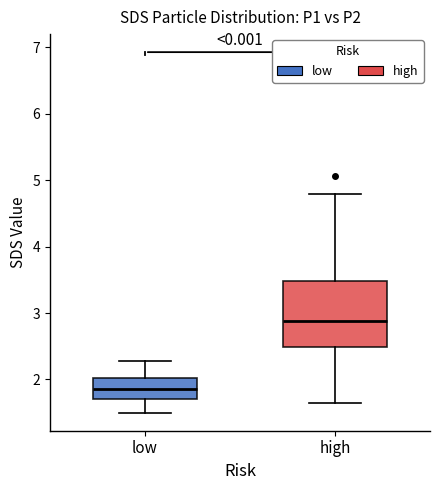

Comparing the boxes themselves (not the whiskers), which one is the tallest?

high